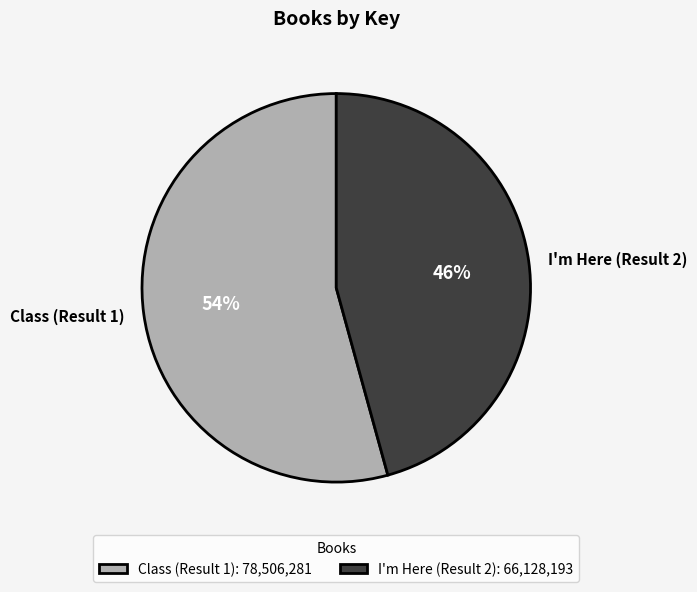

Rank the categories by value from lowest to highest.

I'm Here (Result 2), Class (Result 1)